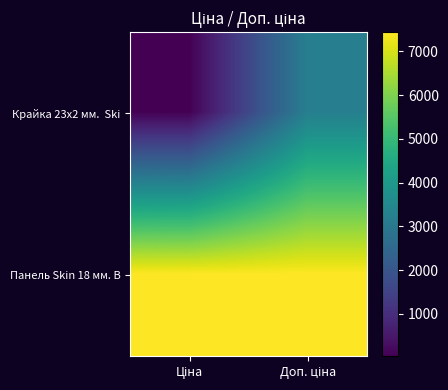

List the series in order of their overall mean, highest first.

Панель Skin 18 мм. В, Крайка 23x2 мм. Ski